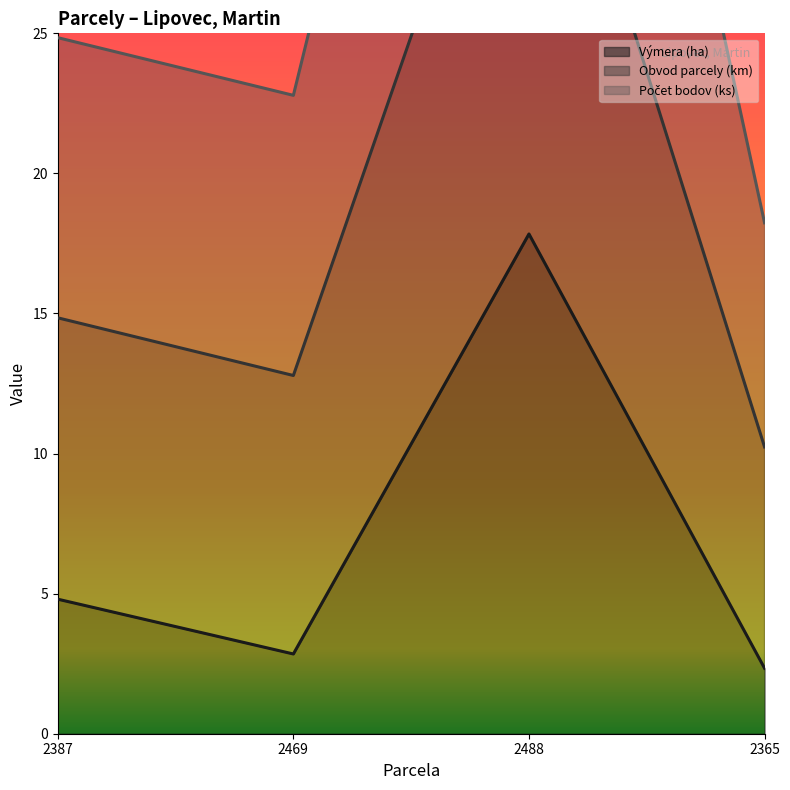

Where is Výmera (ha) nearest to the value 10?

2387